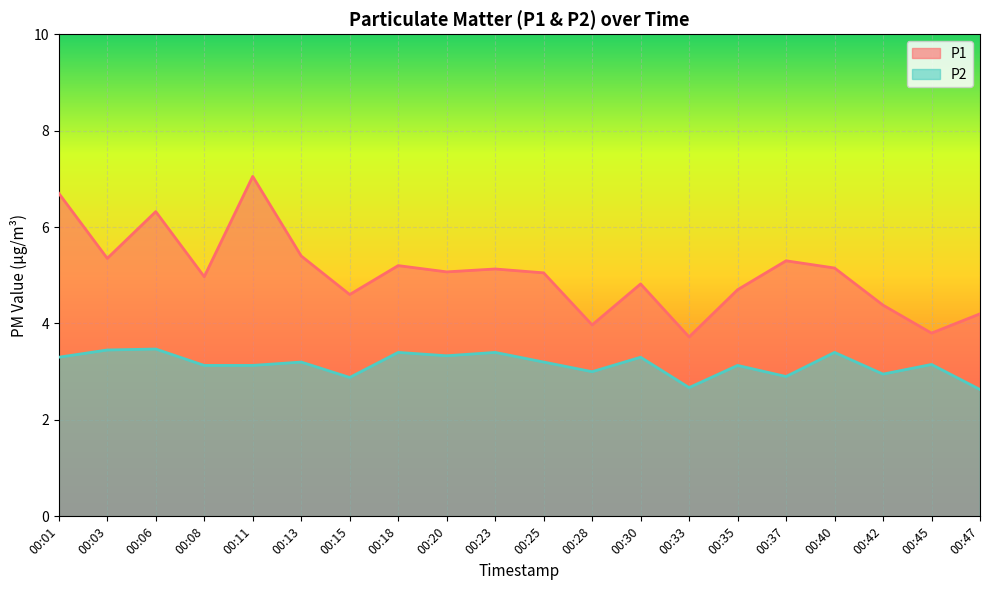

How many interior local valleys does the P1 series have?

7